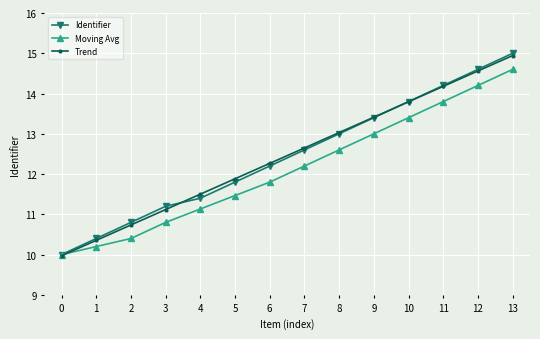

Is the value of Trend at 3 greater than the value of Moving Avg at 10?

No